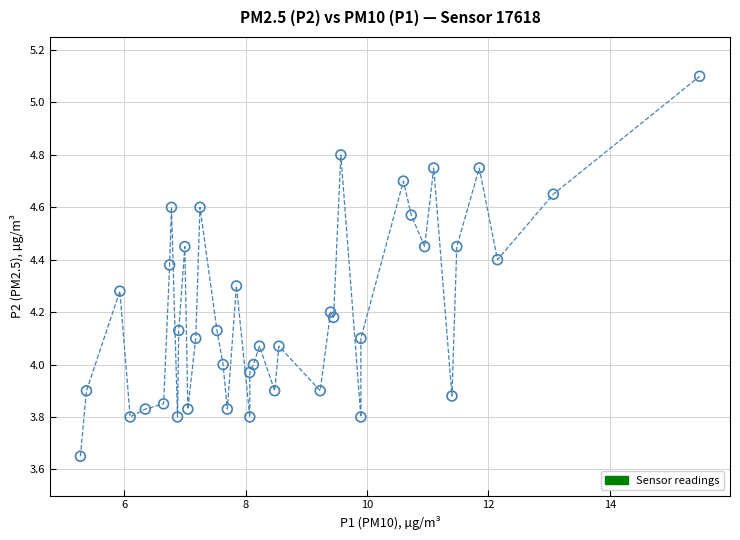

What is the range of X values (max minus min)?

10.2